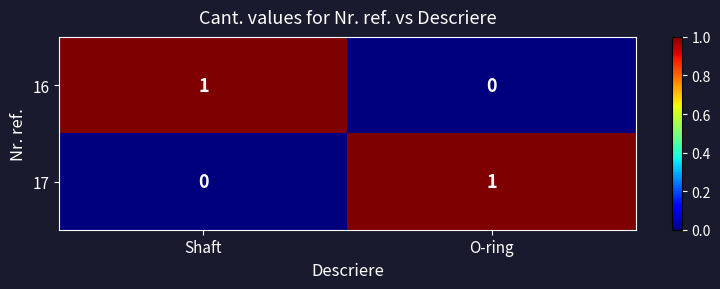

What is the sum of the 16 values at Shaft and O-ring?

1